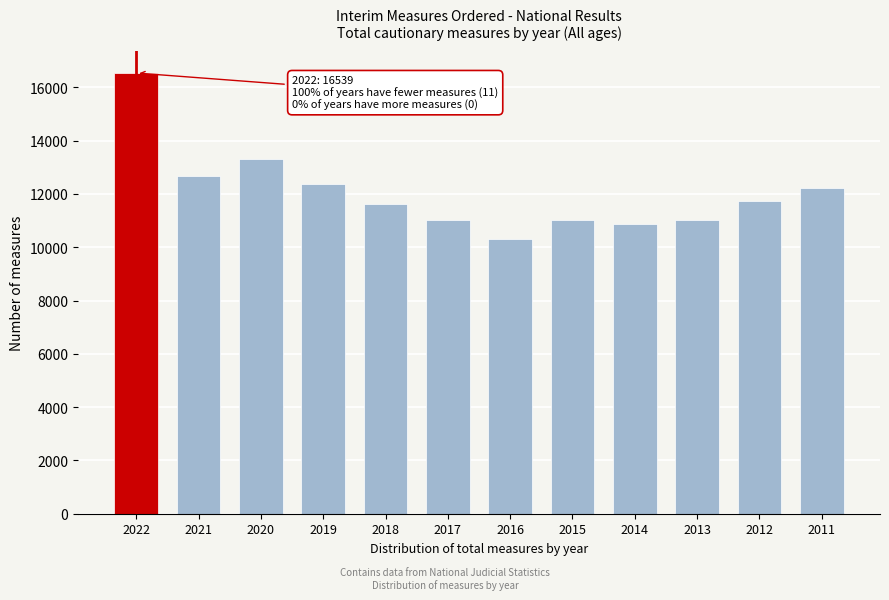

What is the value of the 9th bar from the left?

10890